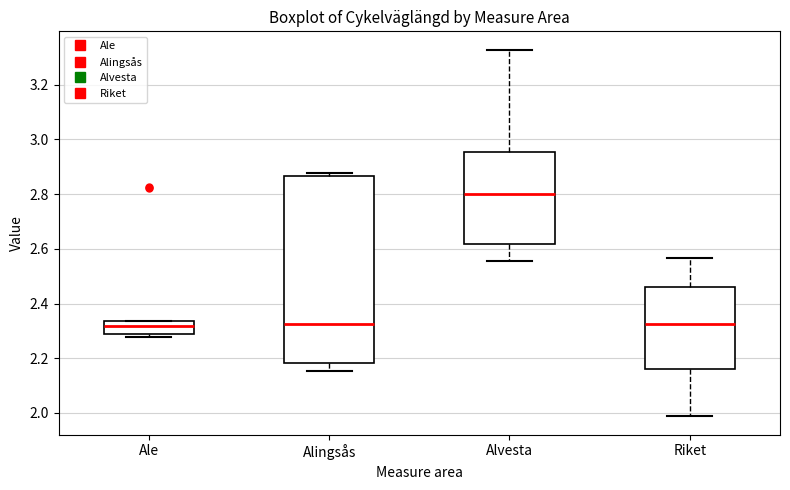

Reading left to right, read every box against the y-axis: the position of its median line, the range the box covers, and the ends of its whiskers. The values are not printed on the chart, so give them approximately, as read against the axis.

Ale: median 2.32, box 2.28 to 2.34, whiskers 2.28 (just below the box's lower edge) to 2.34
Alingsås: median 2.32, box 2.18 to 2.86, whiskers 2.16 to 2.88
Alvesta: median 2.80, box 2.62 to 2.96, whiskers 2.56 to 3.32
Riket: median 2.32, box 2.16 to 2.46, whiskers 1.98 to 2.56